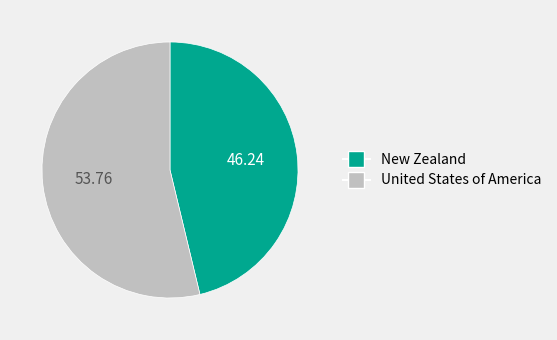

The New Zealand slice represents 38% of the pie. True or false?

False